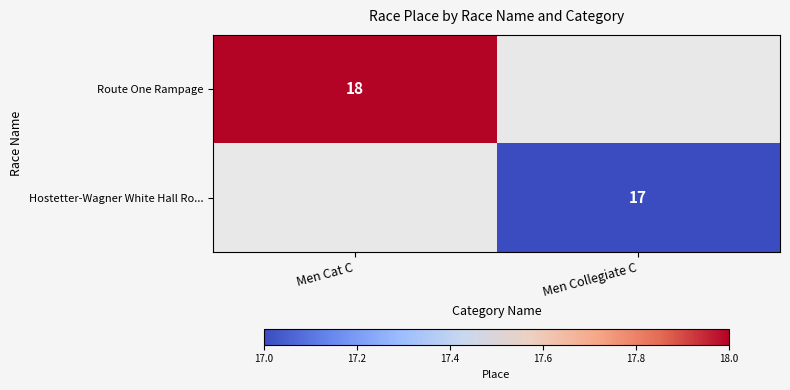

The value of Hostetter-Wagner White Hall Ro... at Men Collegiate C is 30. True or false?

False